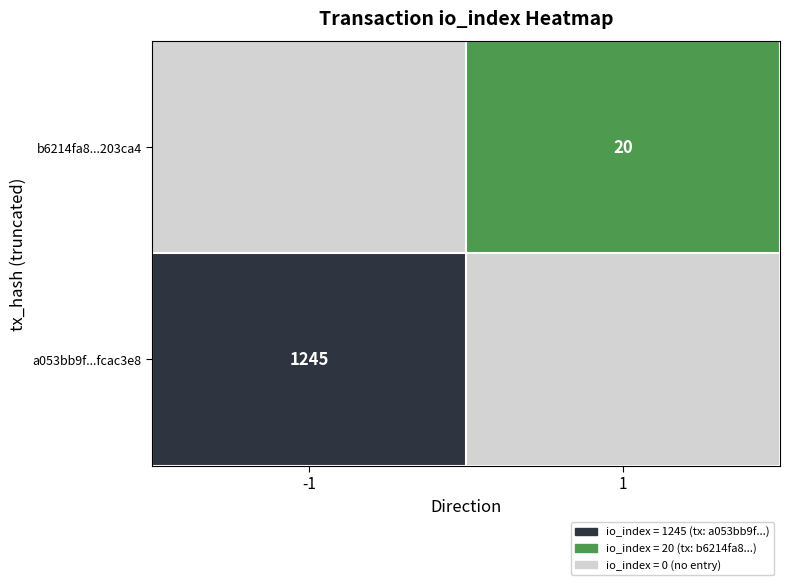

What is the spread (max minus min) of values at direction?

2